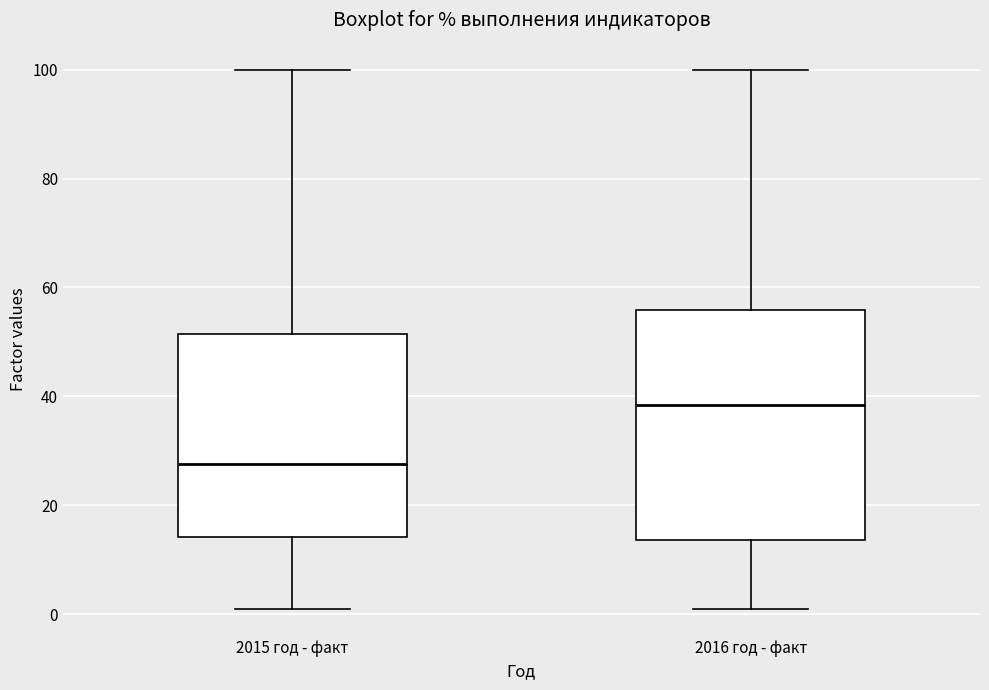

Where is the lower edge of the box for 2015 год - факт on the y-axis? The values are not printed on the chart, so give them approximately, as read against the axis.

14